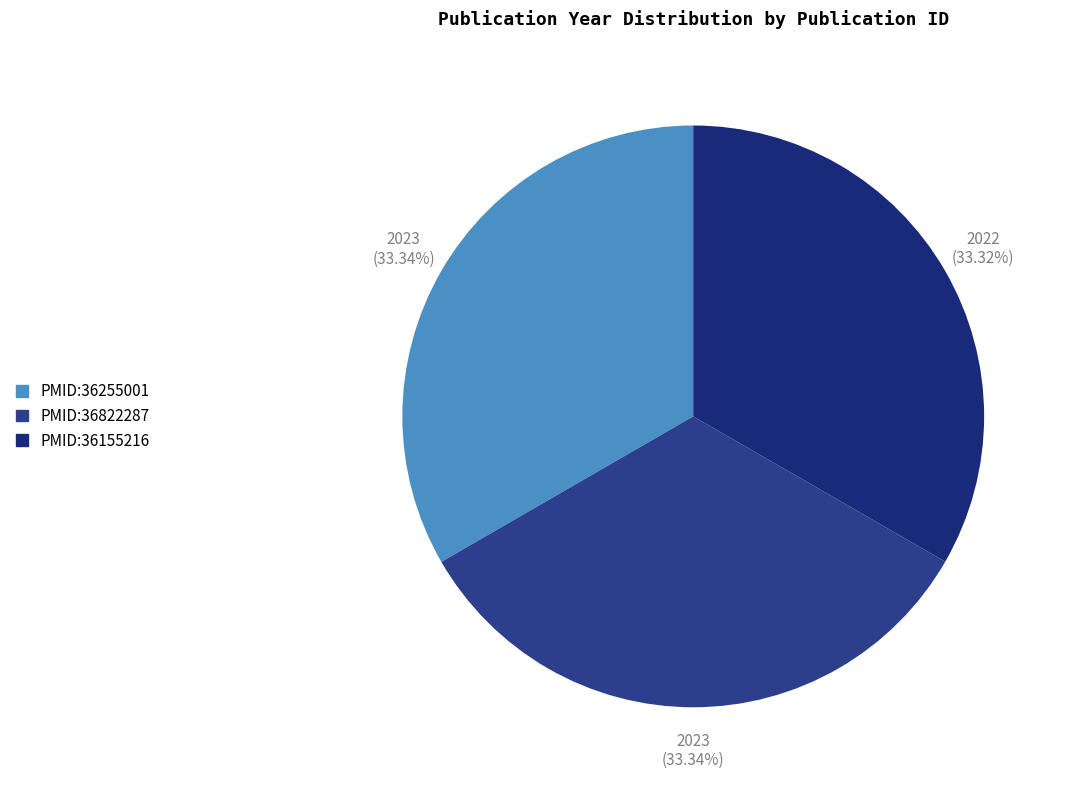

Count the number of slices in the pie.

3